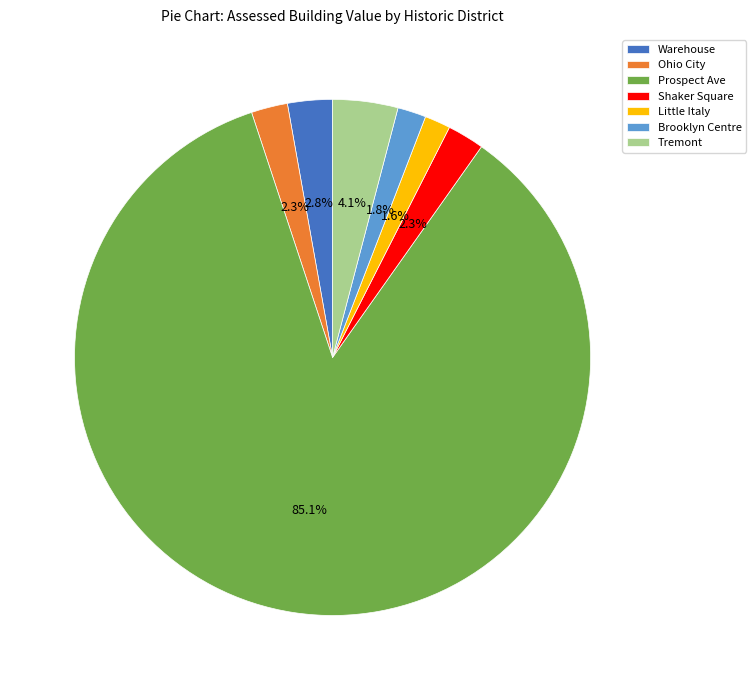

True or false: Ohio City accounts for 2% of the total.

True